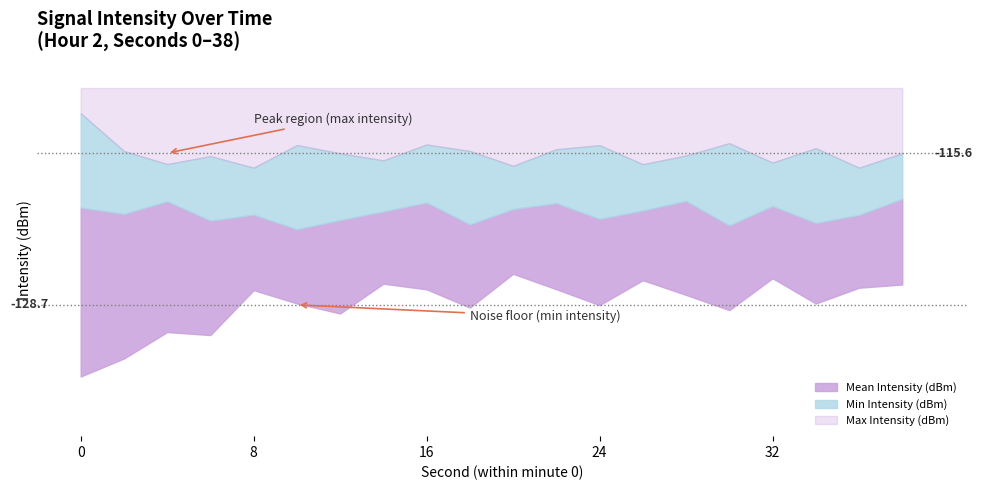

How many categories are shown in the chart?

20